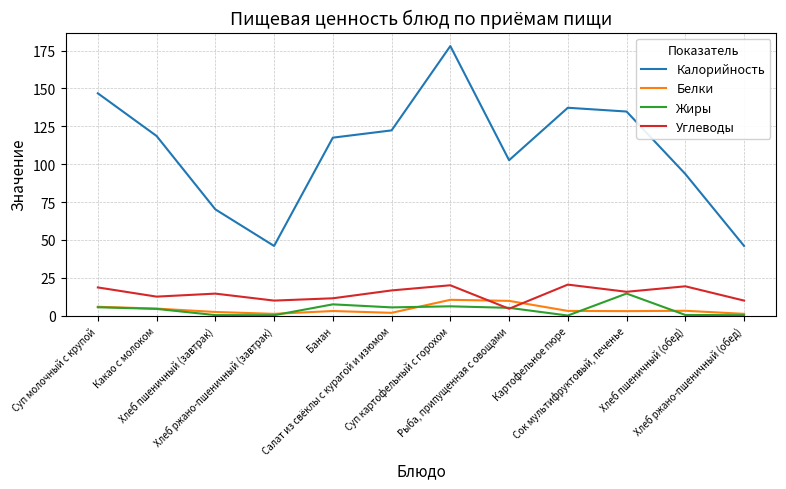

What is the difference between the highest and lowest values at Салат из свёклы с курагой и изюмом?

120.5